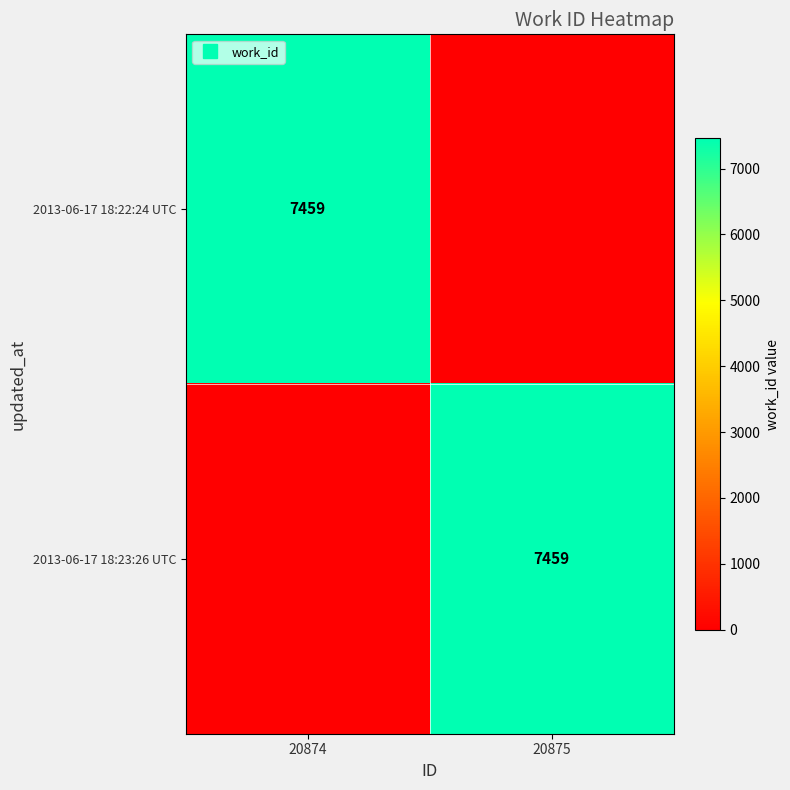

Count the number of data series in this chart.

2